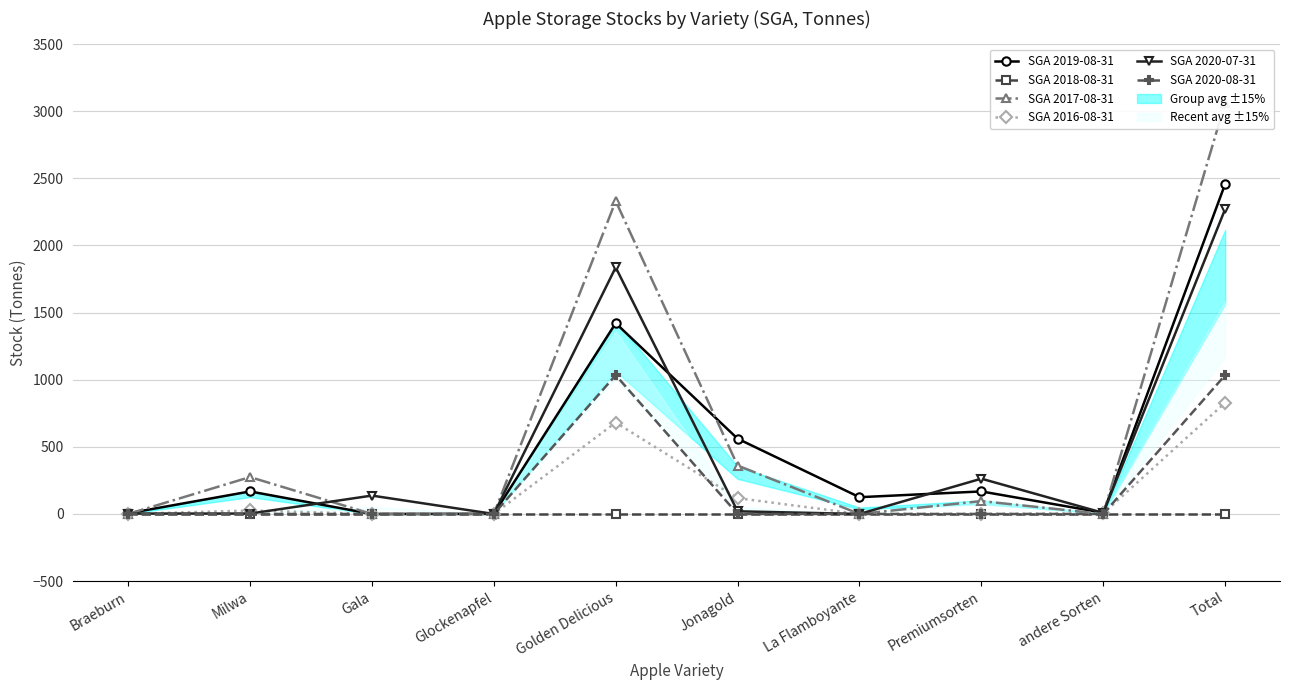

Reading right to left, what are all the values shown in this chart?

SGA 2019-08-31: Total=2458	andere Sorten=9	Premiumsorten=168	La Flamboyante=125	Jonagold=561	Golden Delicious=1421	Glockenapfel=1	Gala=0	Milwa=168	Braeburn=5
SGA 2018-08-31: Total=0	andere Sorten=0	Premiumsorten=0	La Flamboyante=0	Jonagold=0	Golden Delicious=0	Glockenapfel=0	Gala=0	Milwa=0	Braeburn=0
SGA 2017-08-31: Total=3063	andere Sorten=0	Premiumsorten=96	La Flamboyante=0	Jonagold=361	Golden Delicious=2331	Glockenapfel=0	Gala=0	Milwa=275	Braeburn=0
SGA 2016-08-31: Total=829	andere Sorten=4	Premiumsorten=0	La Flamboyante=0	Jonagold=118	Golden Delicious=681	Glockenapfel=0	Gala=0	Milwa=26	Braeburn=0
SGA 2020-07-31: Total=2271	andere Sorten=8	Premiumsorten=263	La Flamboyante=0	Jonagold=20	Golden Delicious=1837	Glockenapfel=0	Gala=137	Milwa=3	Braeburn=3
SGA 2020-08-31: Total=1034	andere Sorten=0	Premiumsorten=0	La Flamboyante=0	Jonagold=0	Golden Delicious=1034	Glockenapfel=0	Gala=0	Milwa=0	Braeburn=0